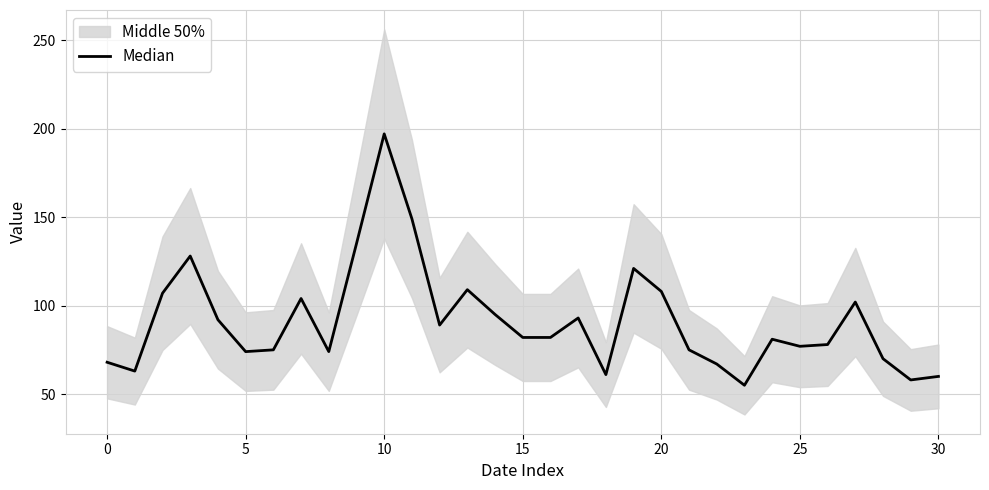

Reading left to right, list all the values displayed in this chart.

68	63	107	128	92	74	75	104	74	135	197	149	89	109	95	82	82	93	61	121	108	75	67	55	81	77	78	102	70	58	60